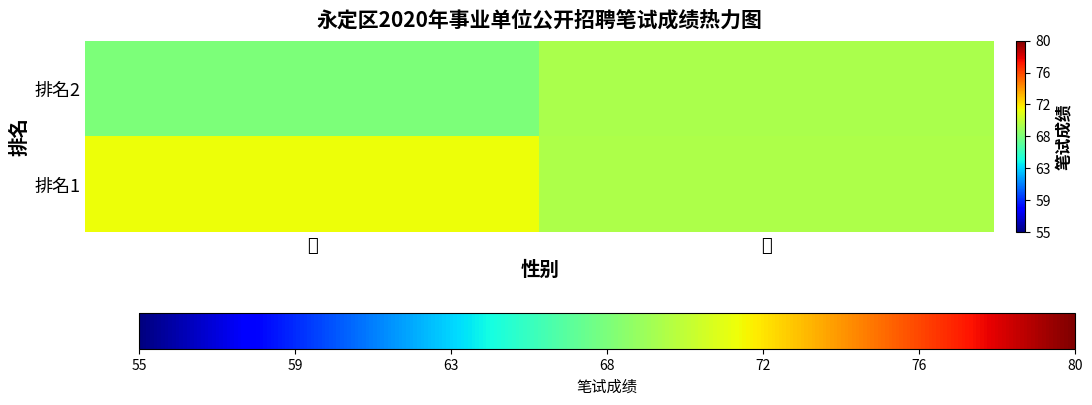

At how many categories does at least one series exceed 70?

1